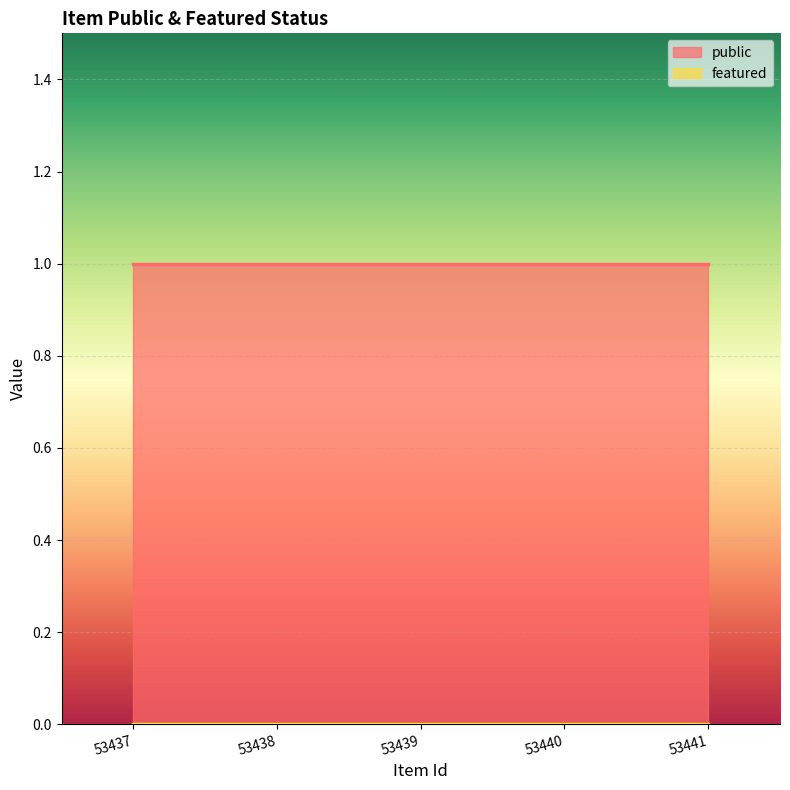

What are all the series names shown in the legend?

public, featured